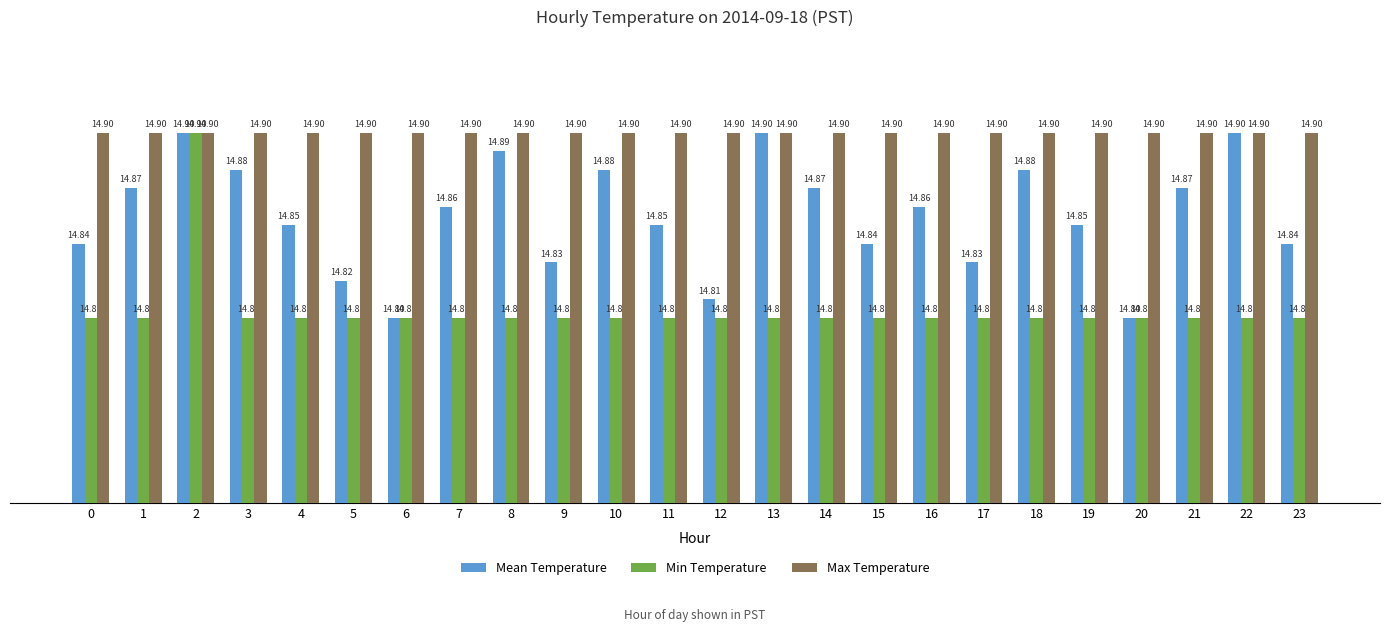

Is the value of Min Temperature at 20 greater than the value of Max Temperature at 9?

No